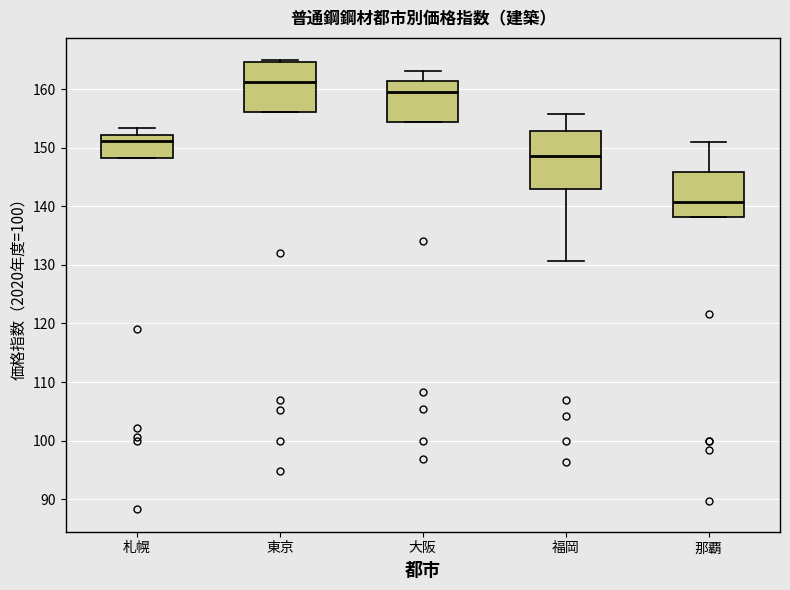

Which box is the tallest, from its lower edge to its upper edge?

福岡